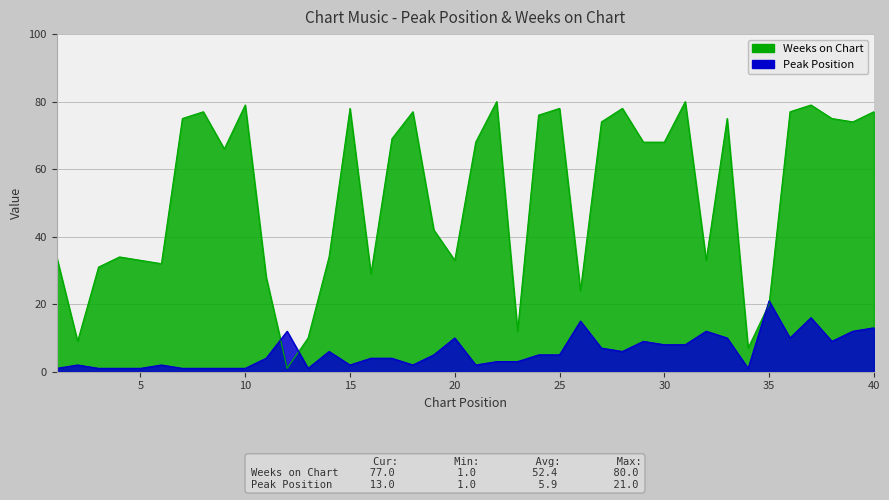

Rank the categories by Peak Position value from lowest to highest.

1, 3, 4, 5, 7, 8, 9, 10, 13, 34, 2, 6, 15, 18, 21, 22, 23, 11, 16, 17, 19, 24, 25, 14, 28, 27, 30, 31, 29, 38, 20, 33, 36, 12, 32, 39, 40, 26, 37, 35